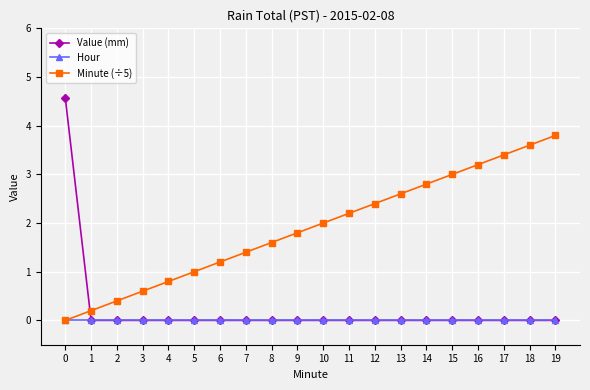

The Value (mm) series shows 0.0 at 4. True or false?

True